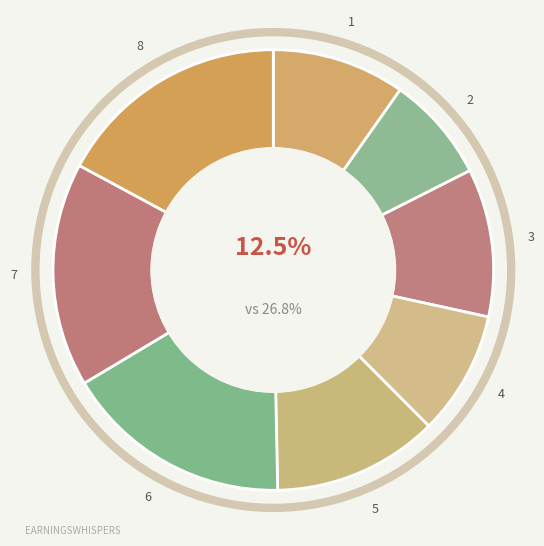

Is it true that Super Saiyan Blue (6) is 17% of the pie?

True